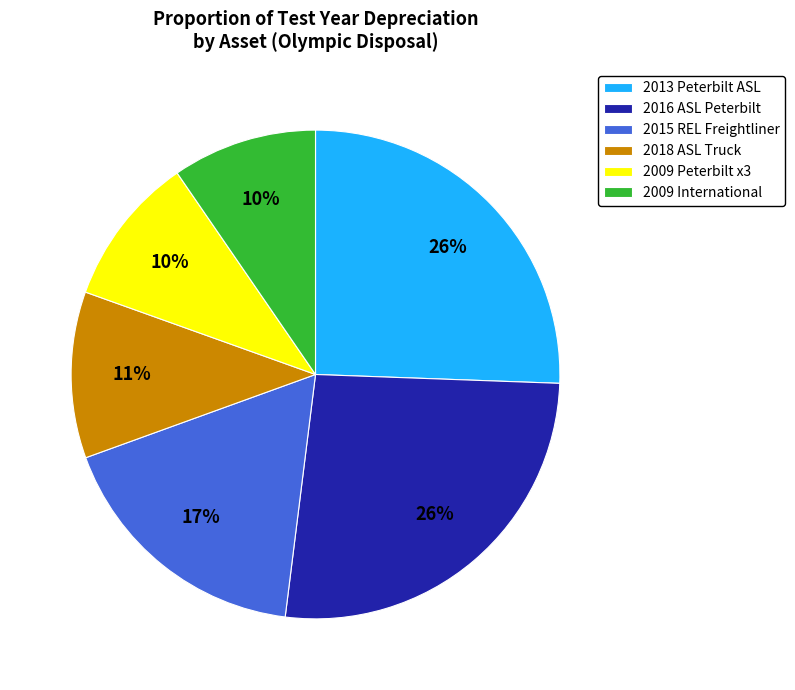

Does any single category account for the majority?

No